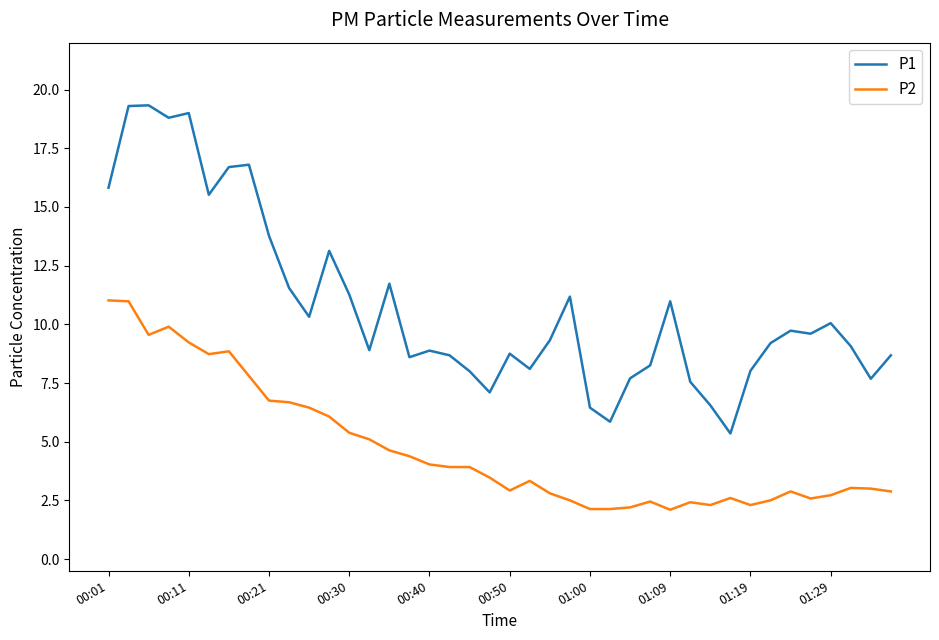

Which series has the largest total across all categories?

P1